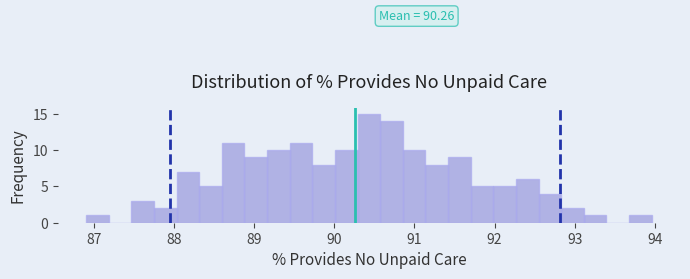

Read against the x-axis, roughly where is the centre of the tallest bar?

90.4